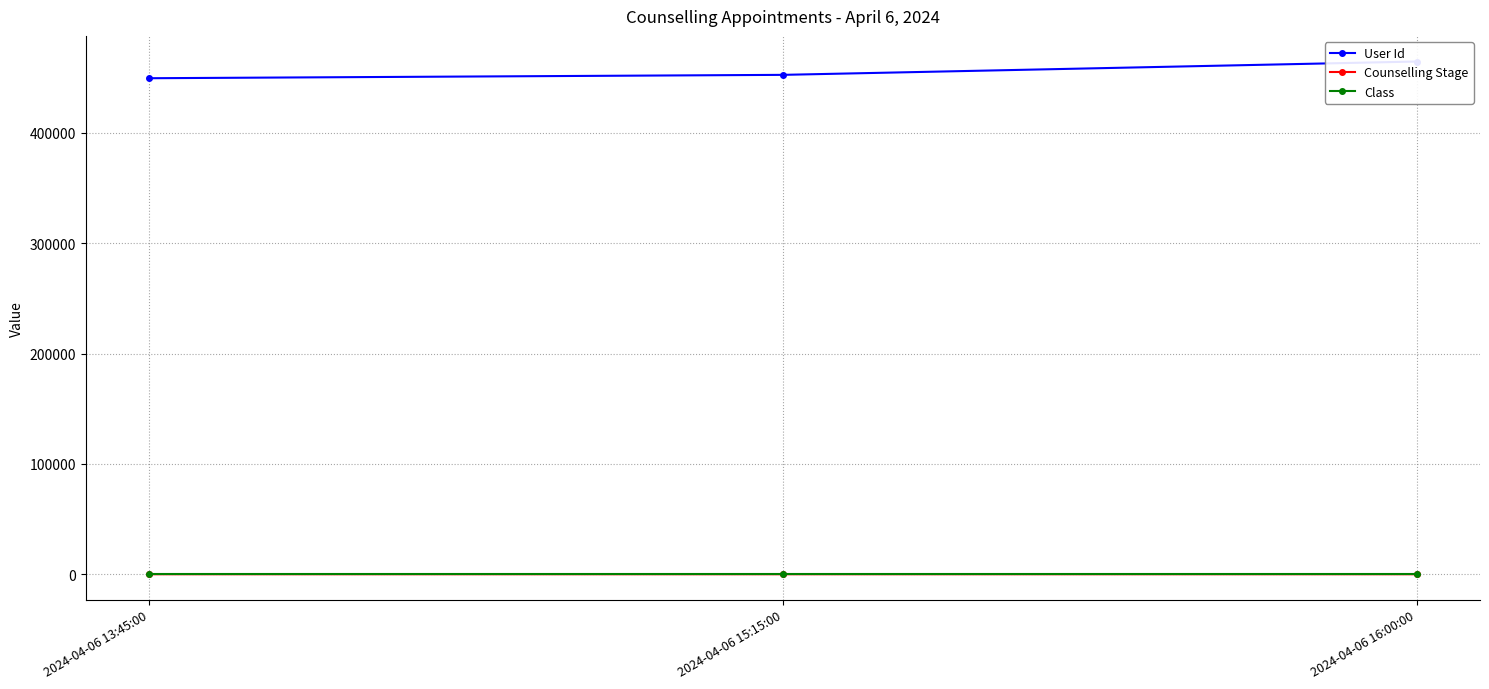

List the series in order of their peak value, lowest first.

Counselling Stage, Class, User Id